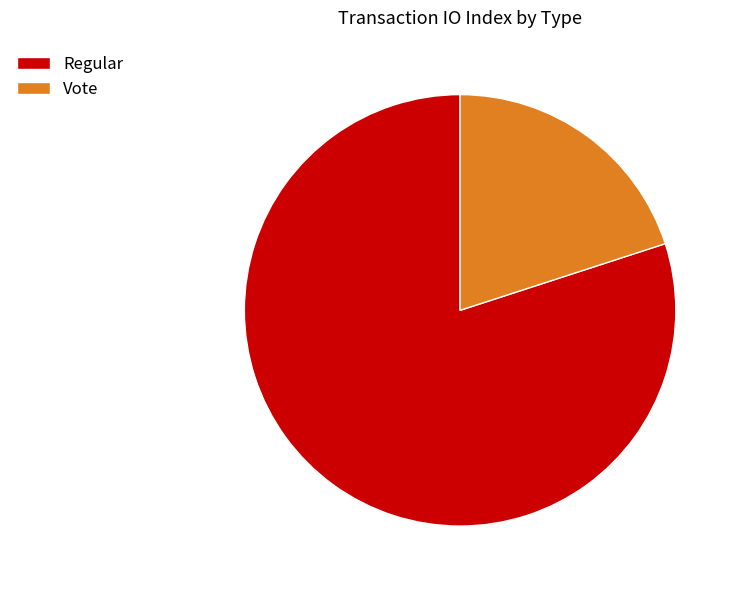

How many slices are in this pie chart?

2